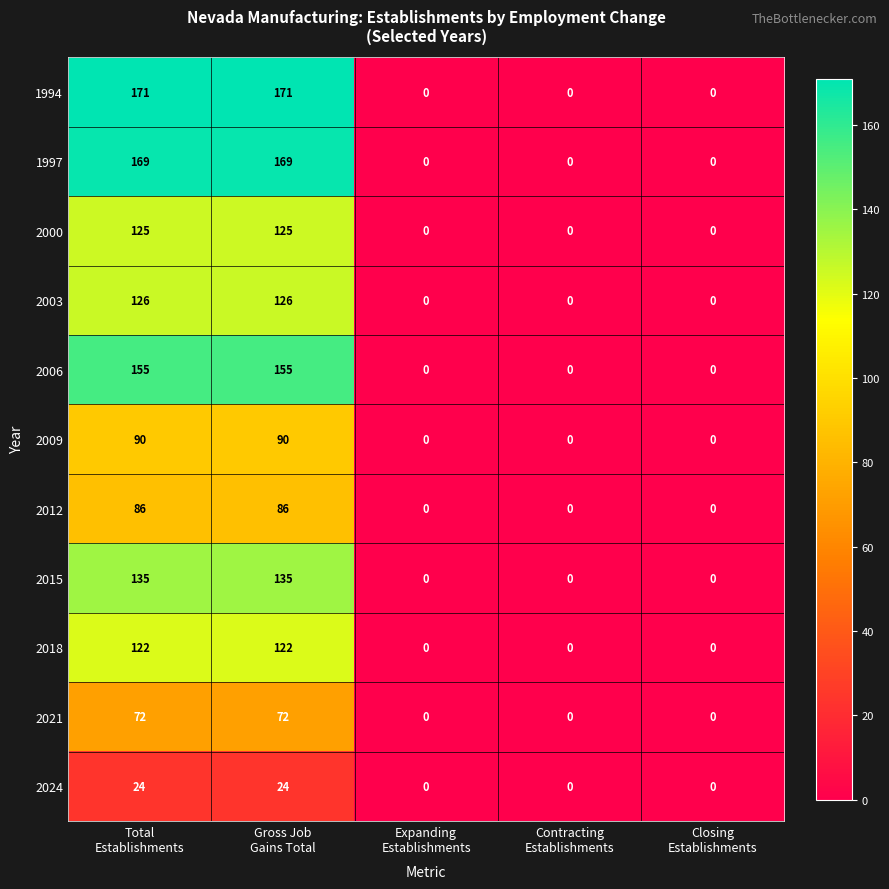

Rank the series by their maximum value, from highest to lowest.

1994, 1997, 2006, 2015, 2003, 2000, 2018, 2009, 2012, 2021, 2024